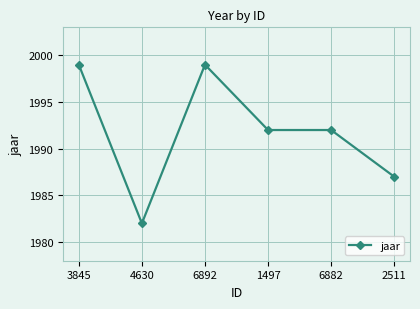

What is the label of the 2nd point from the right?

6882